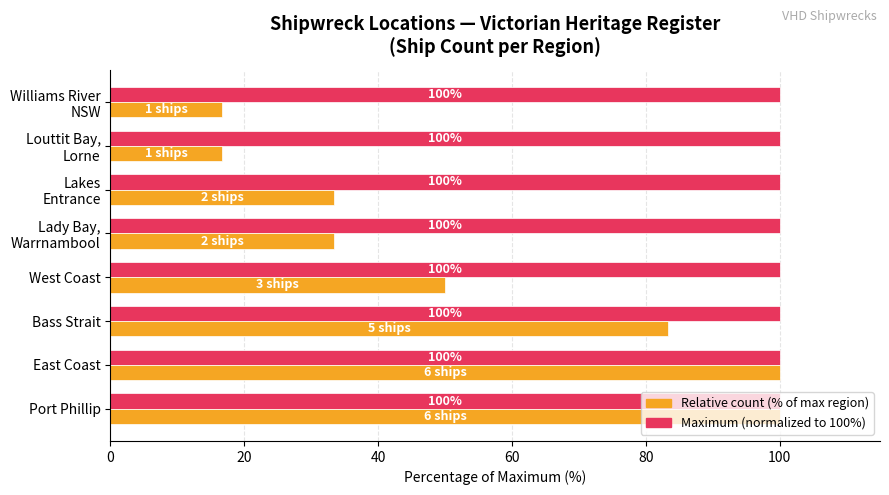

What is the spread (max minus min) of values at West Coast?

50.0